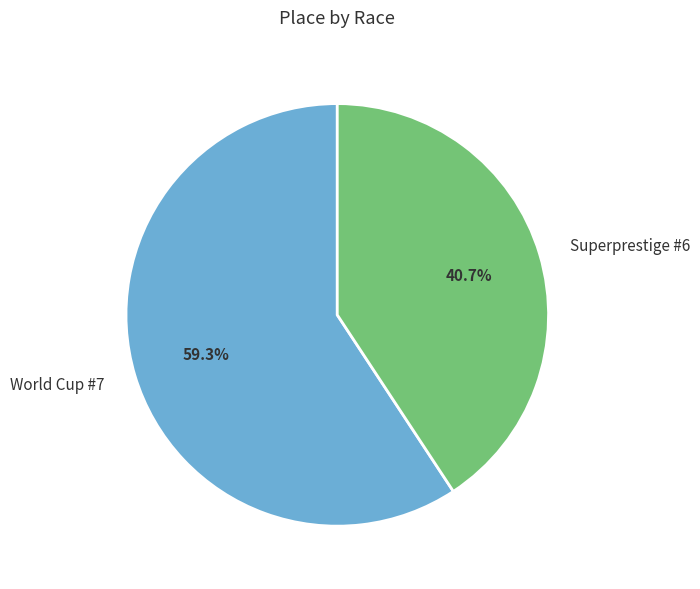

Rank the categories by value from highest to lowest.

World Cup #7, Superprestige #6